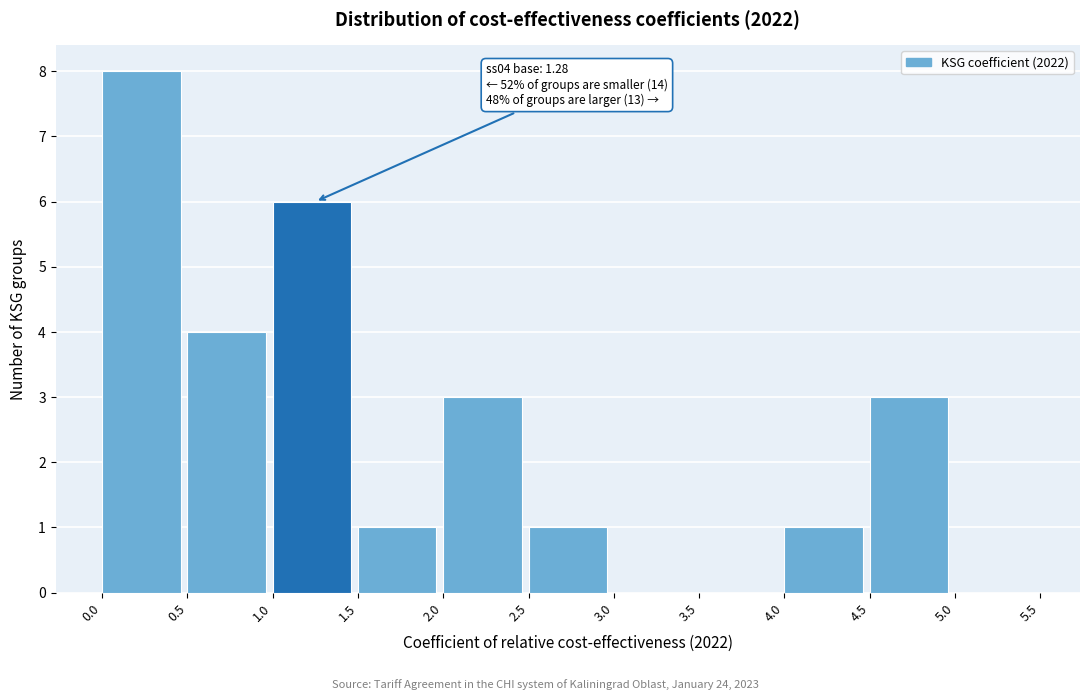

Over which range of the x-axis is the bar tallest?

0.0 to 0.5